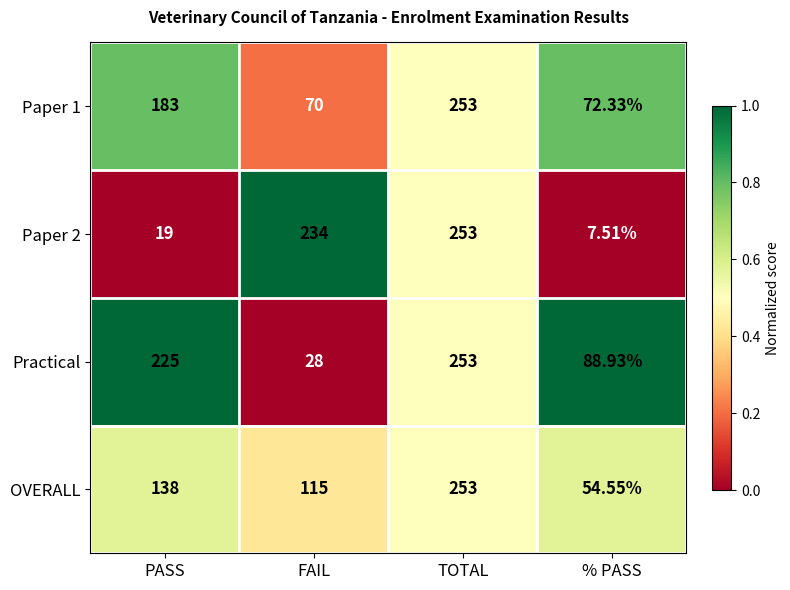

Which category has the lowest value in the Paper 2 series?

% PASS